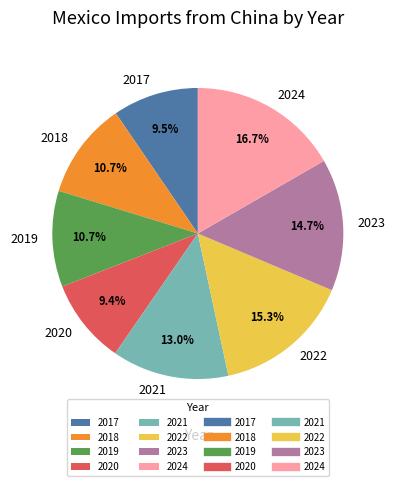

To the nearest percent, what is the difference between the largest and smallest slice percentages?

7%